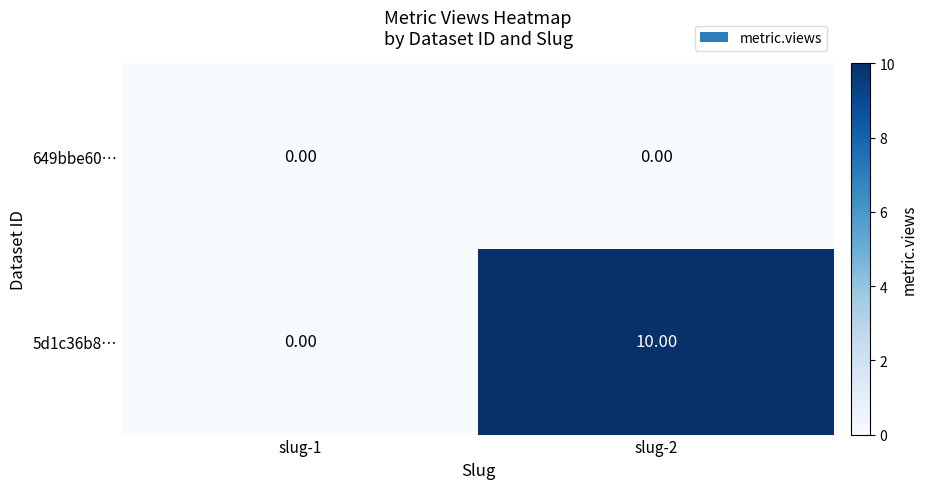

Rank the series by their maximum value, from lowest to highest.

649bbe60…, 5d1c36b8…